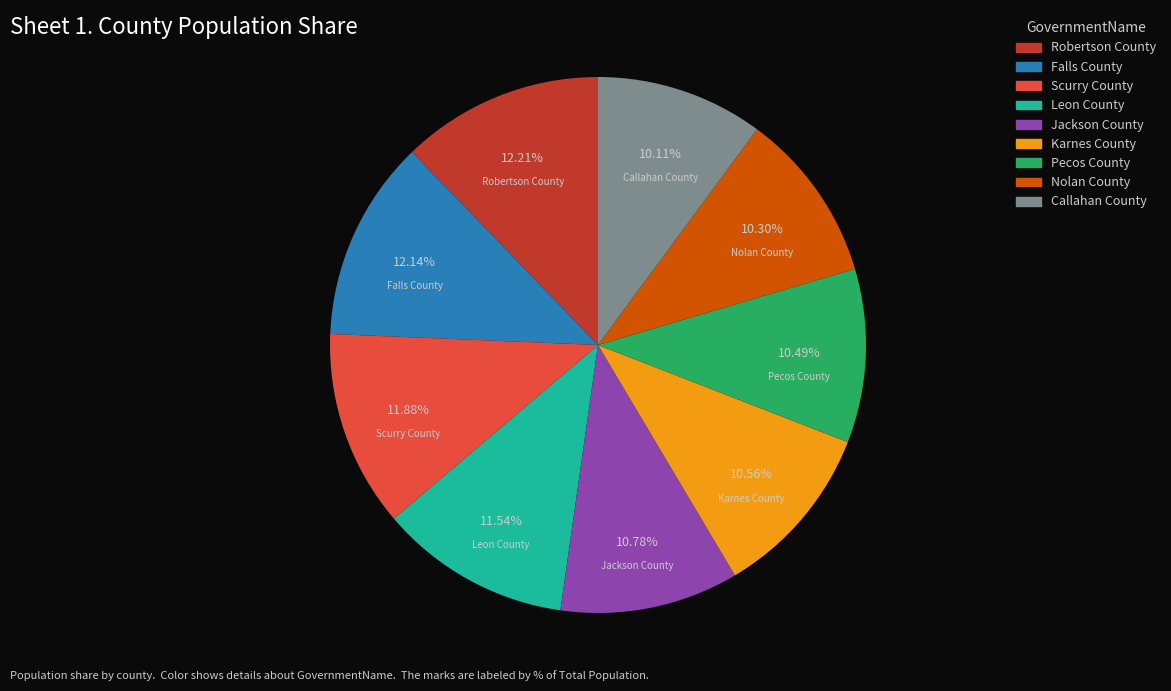

To the nearest percent, what is the average slice percentage?

11%